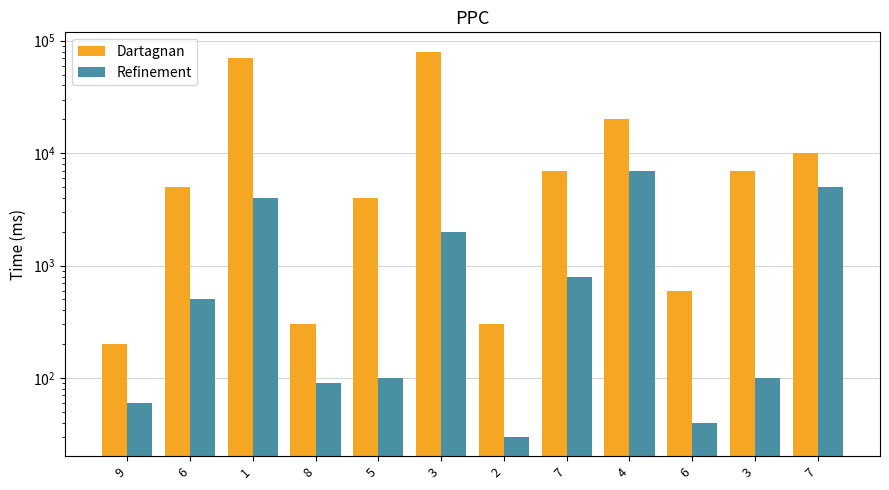

Between 6 and 3, which series saw the biggest shift?

Dartagnan